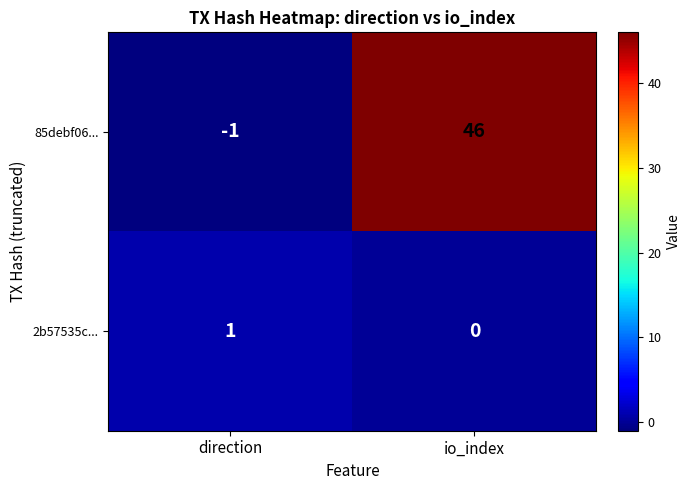

Reading left to right, transcribe all the data shown in this chart.

85debf06...: direction=-1	io_index=46
2b57535c...: direction=1	io_index=0